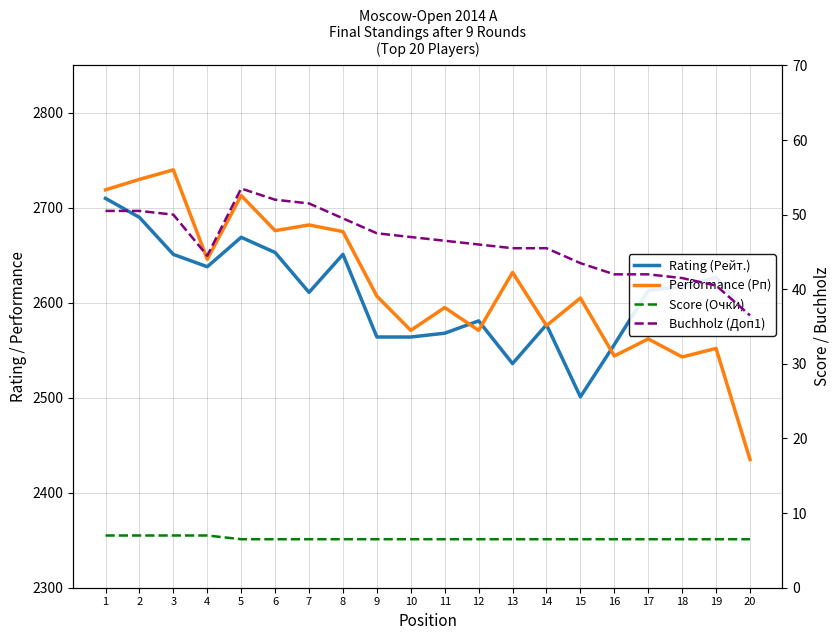

True or false: Performance (Рп) has a value of 3844.7 at 17.

False